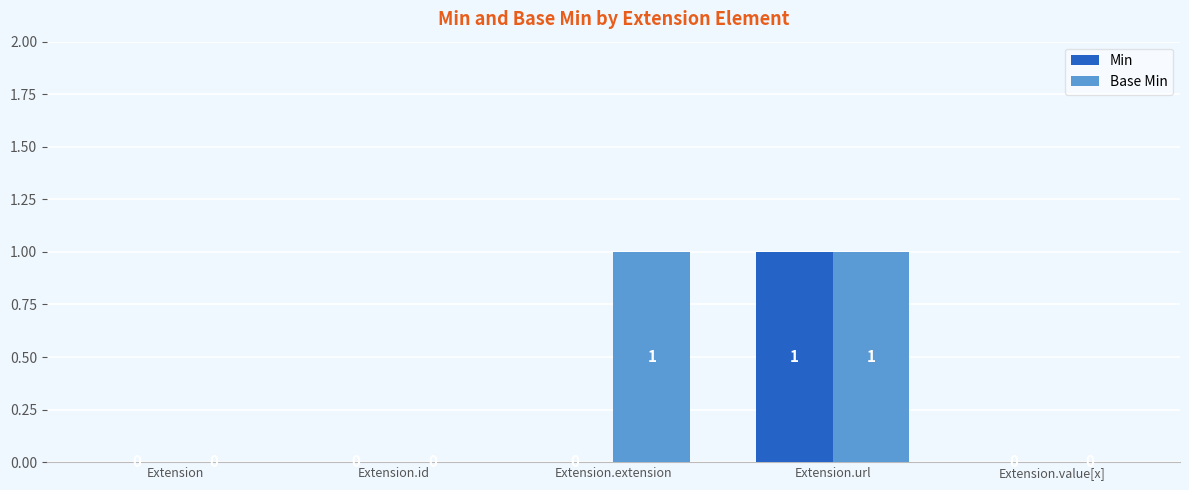

Count the number of categories in the chart.

5